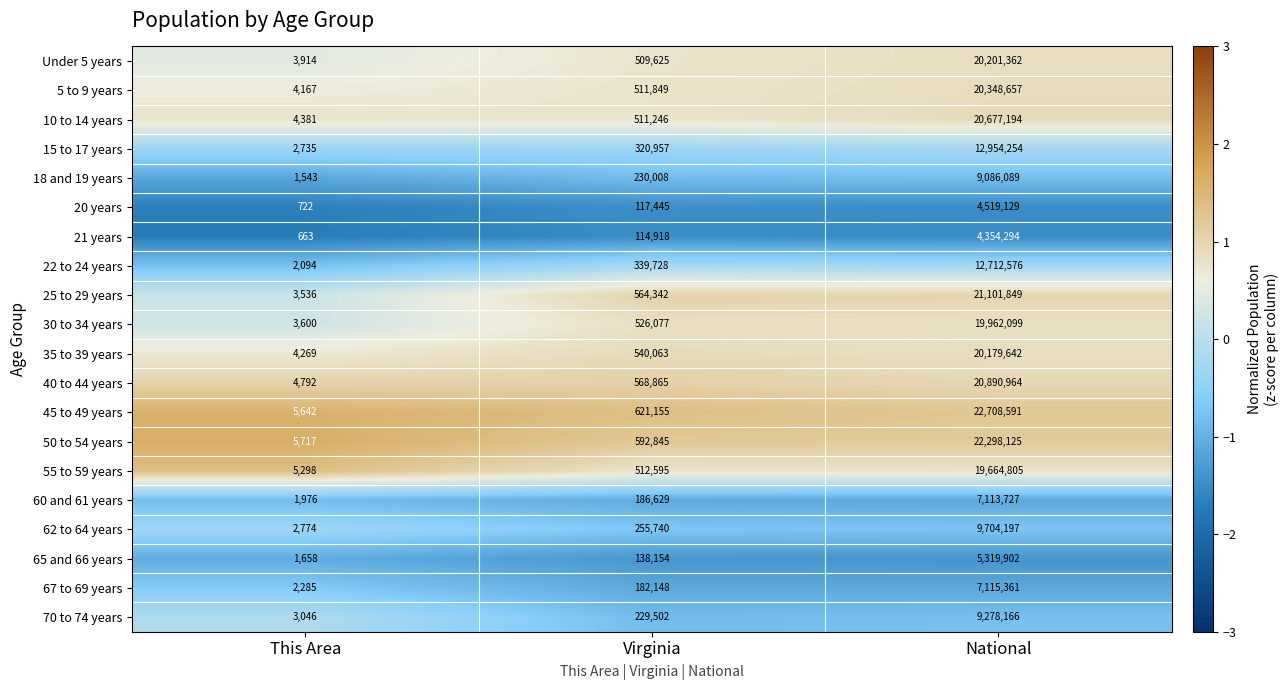

What is the difference between the second highest and minimum values in the 10 to 14 years series?

506865